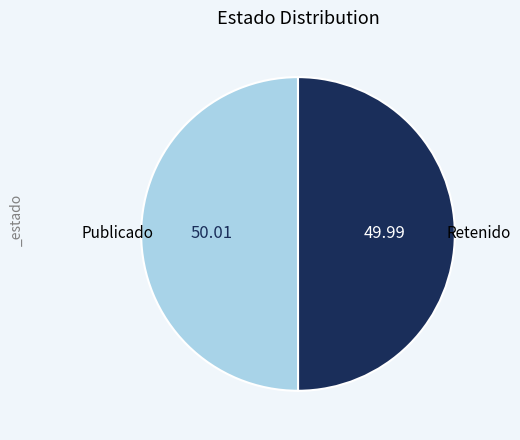

Count the number of slices in the pie.

2